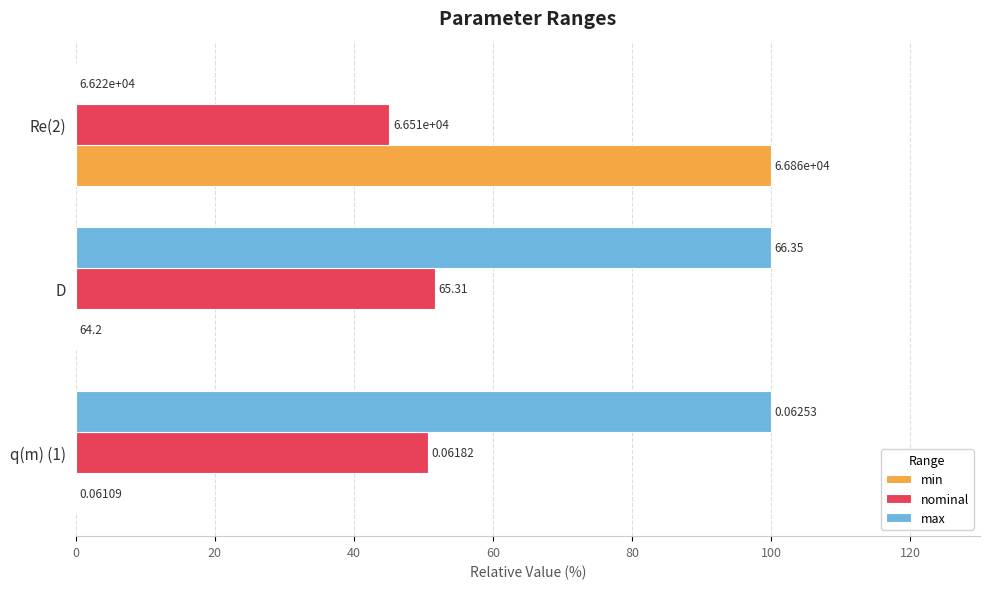

Which series has the widest spread of values?

min